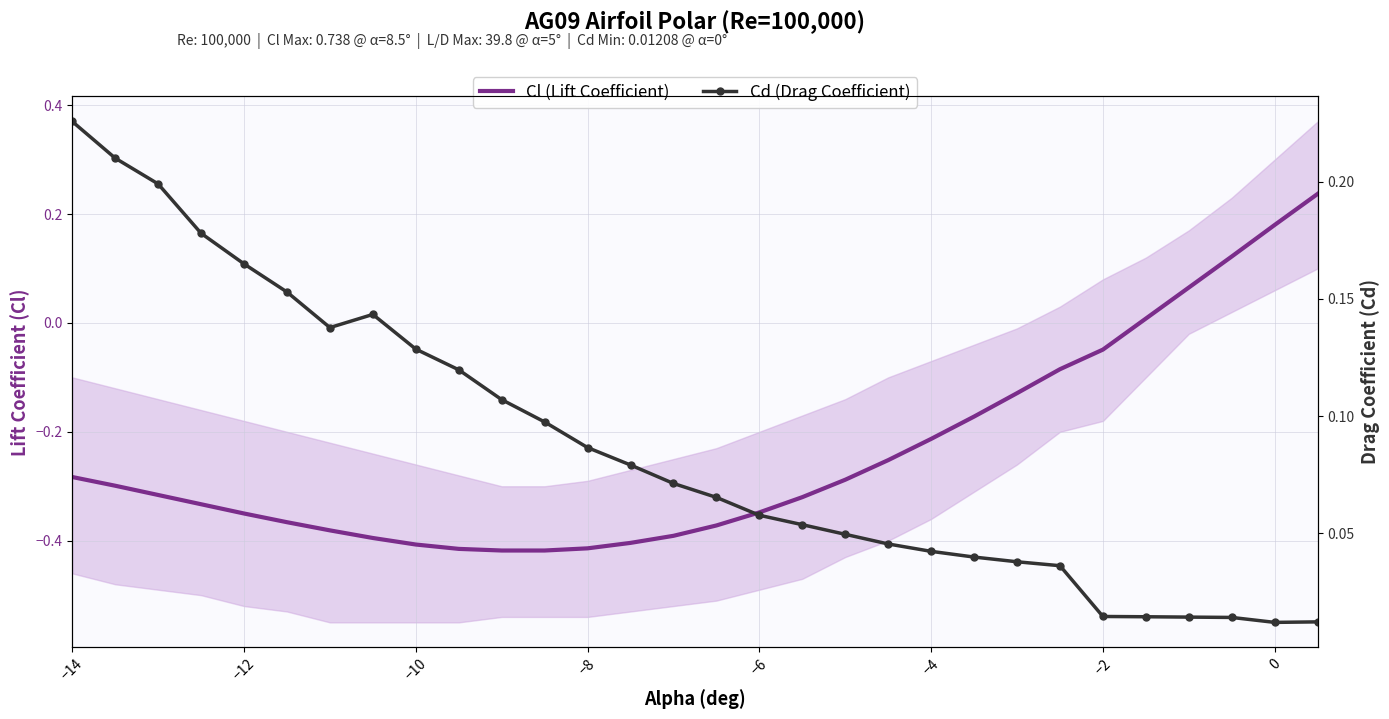

Rank the series by their maximum value, from lowest to highest.

Cd (Drag Coefficient), Cl (Lift Coefficient)